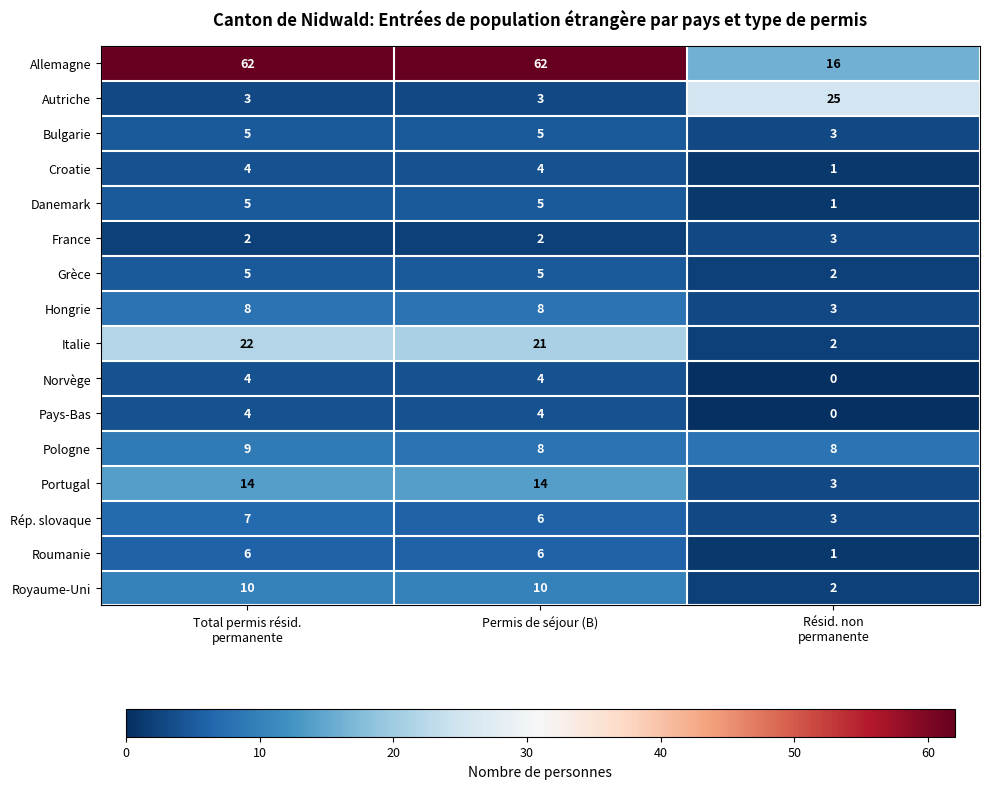

At which label is Rép. slovaque closest to 5?

Permis de séjour (B)